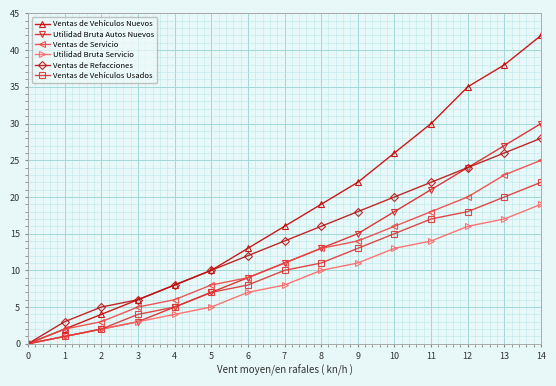

Which series has the widest spread of values?

Ventas de Vehículos Nuevos